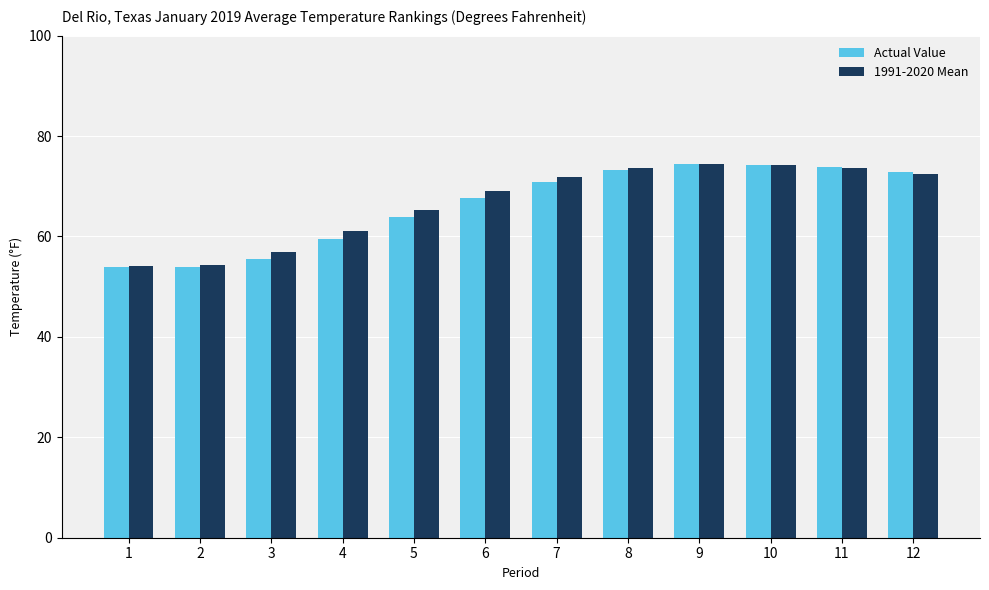

At which label does 1991-2020 Mean first exceed 71?

7